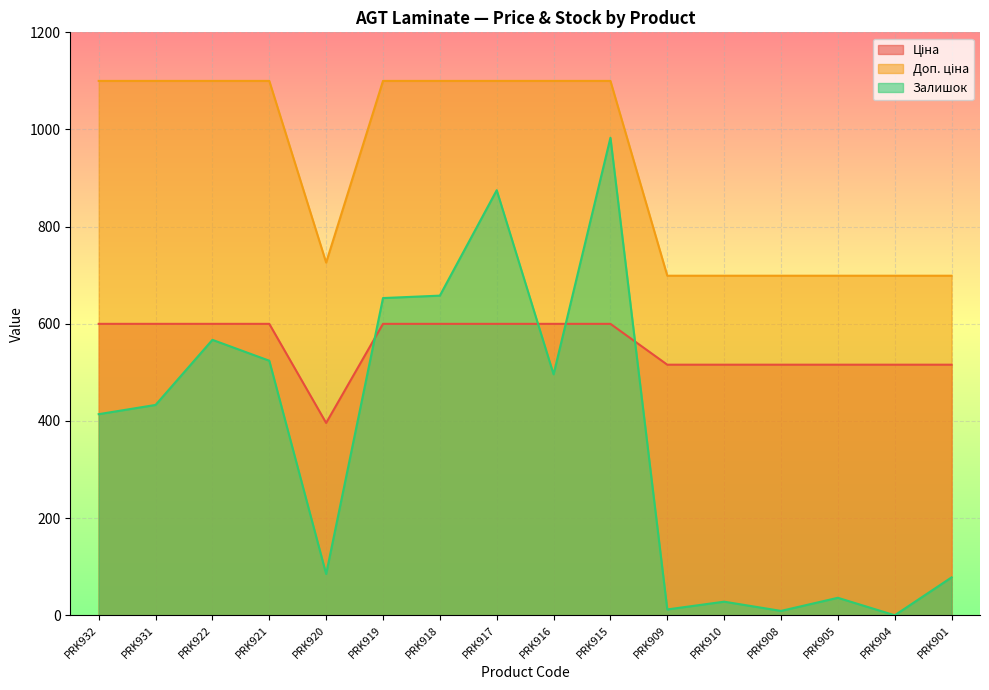

Between PRK932 and PRK910, which is larger?

PRK932